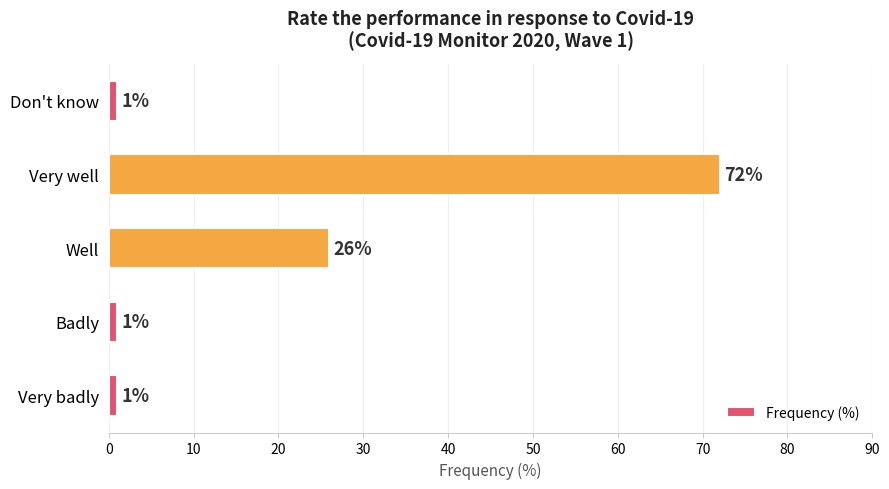

Reading bottom to top, transcribe all the data shown in this chart.

Very badly=1	Badly=1	Well=26	Very well=72	Don't know=1